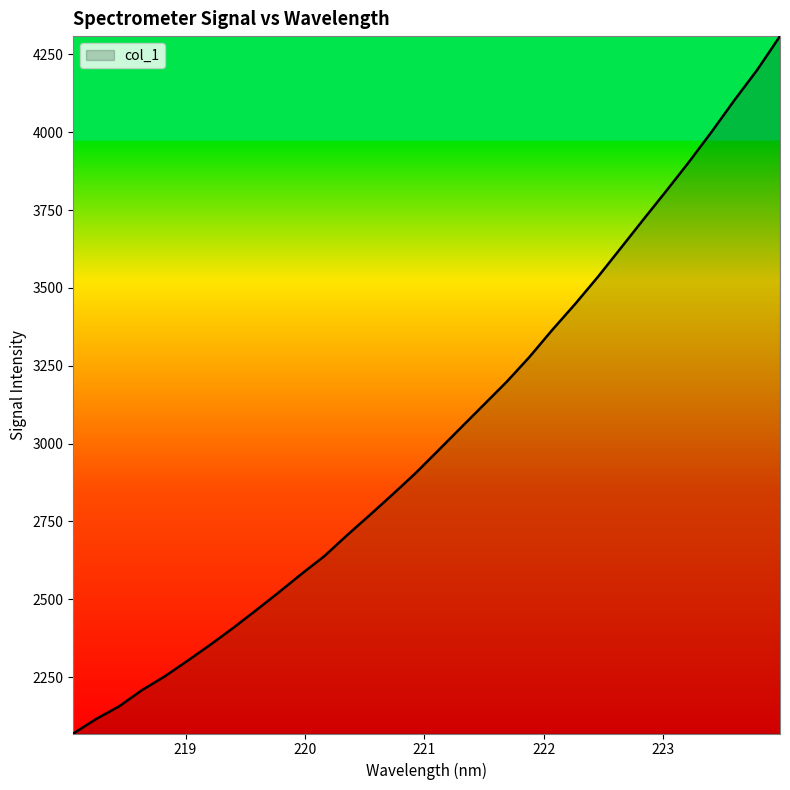

How many lines are shown in the chart?

1